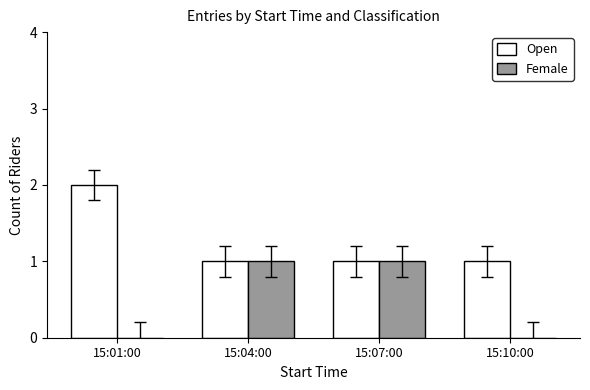

Is the value of Female at 15:01:00 greater than the value of Open at 15:10:00?

No